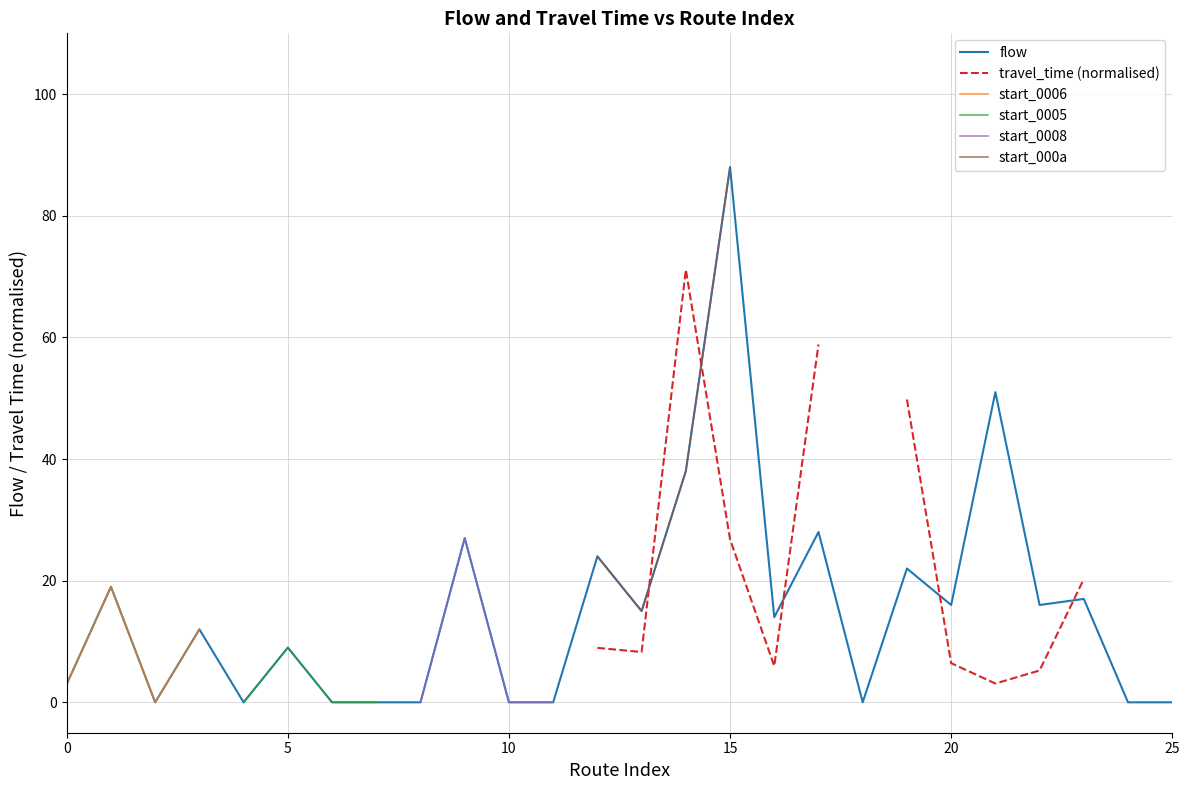

What is the maximum value for flow?

88